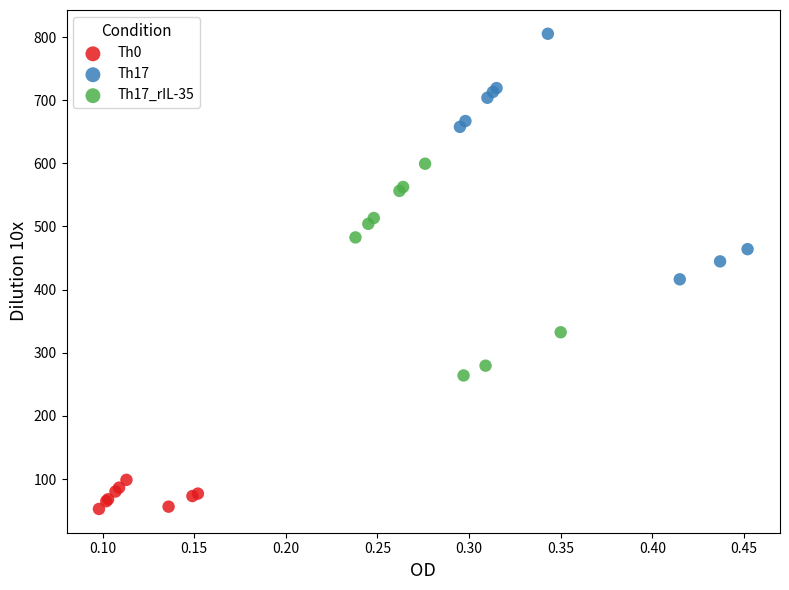

Which series contains the lowest Y value?

Th0